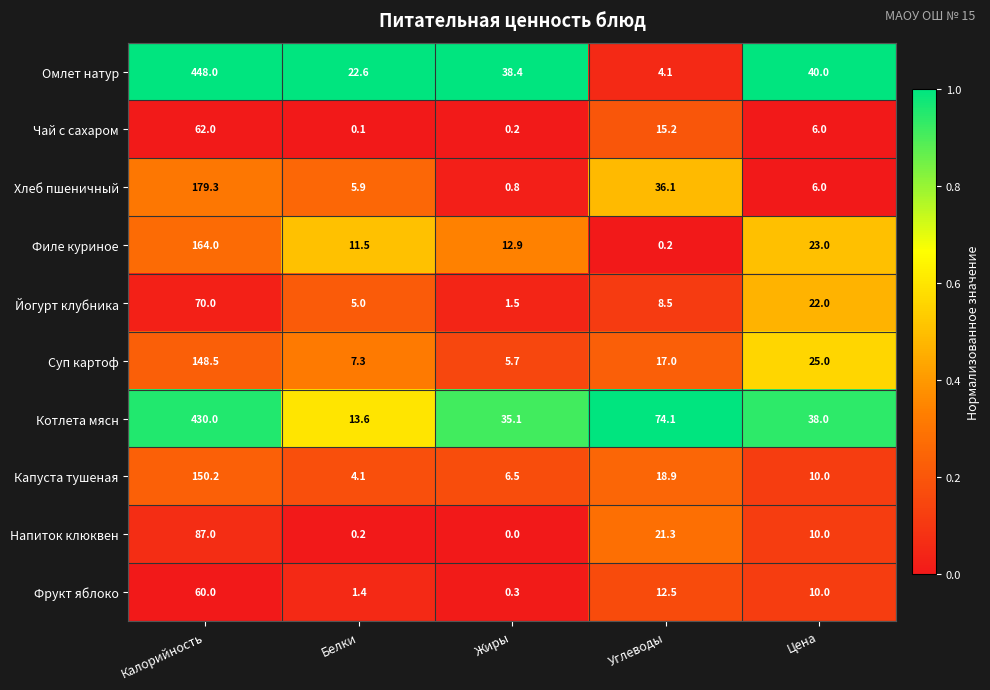

The value of Суп картоф at Калорийность is 81.9. True or false?

False